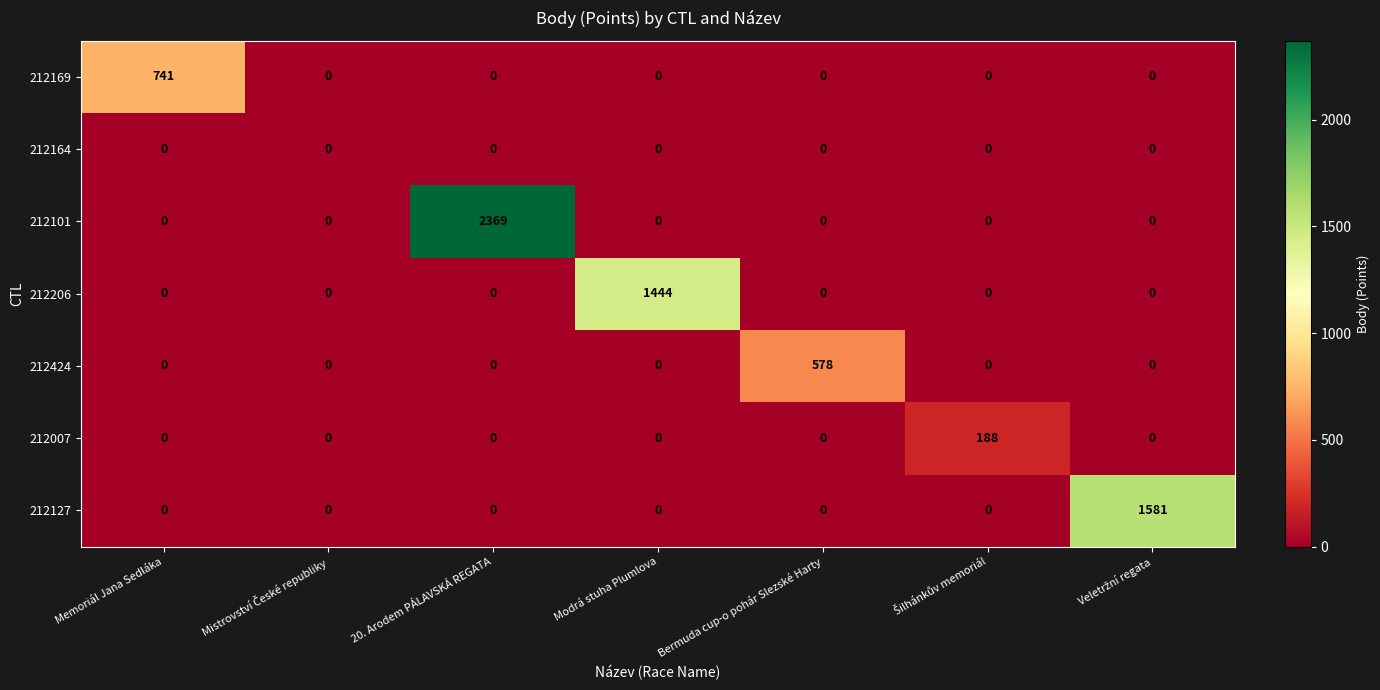

At which category does the chart reach its peak across all series?

20. Arodem PÁLAVSKÁ REGATA